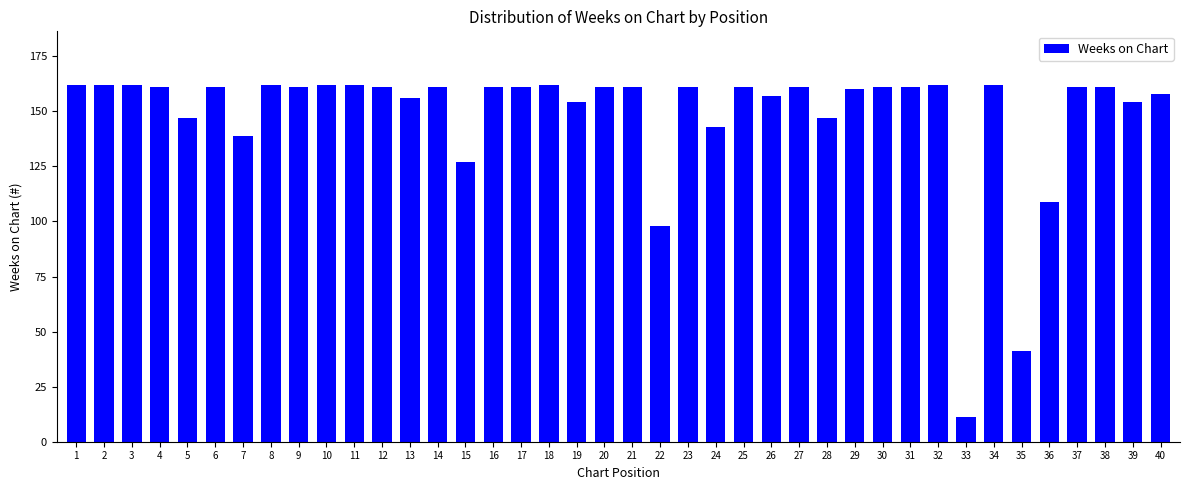

Between 38 and 22, which is larger?

38